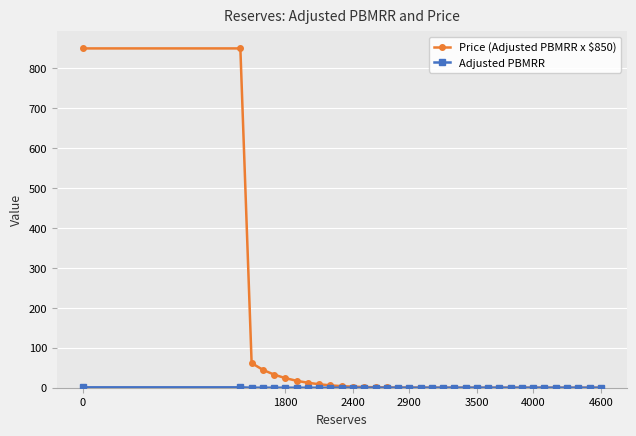

What is the maximum value shown in the chart?

850.0